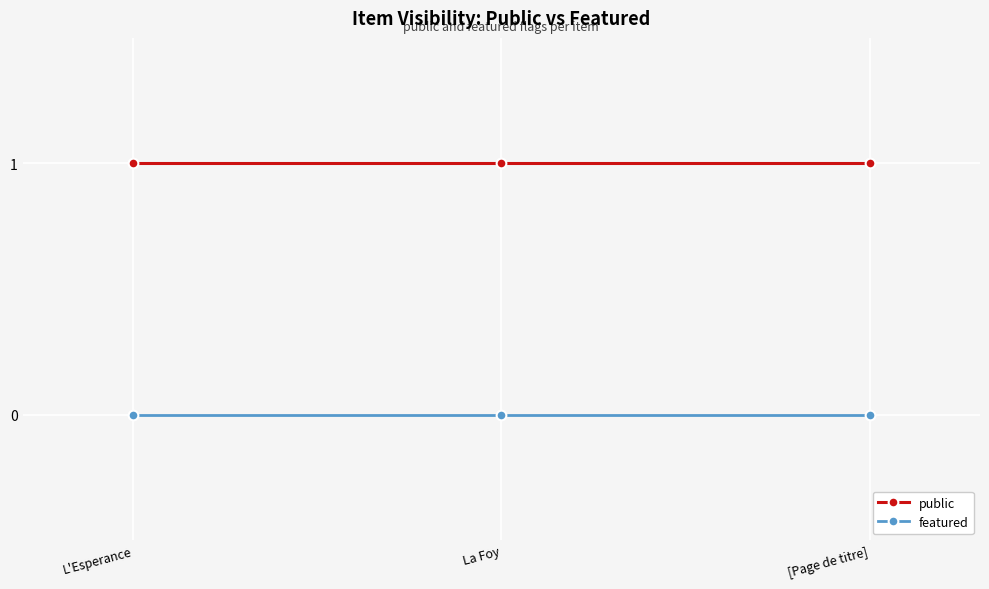

Is it true that public equals 0 at L'Esperance?

False